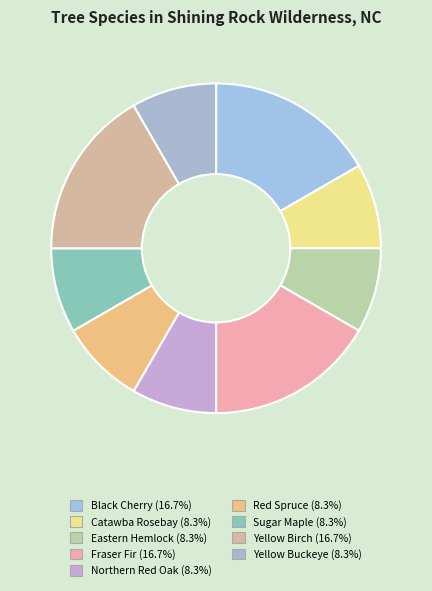

Is it true that Northern Red Oak is 8% of the pie?

True